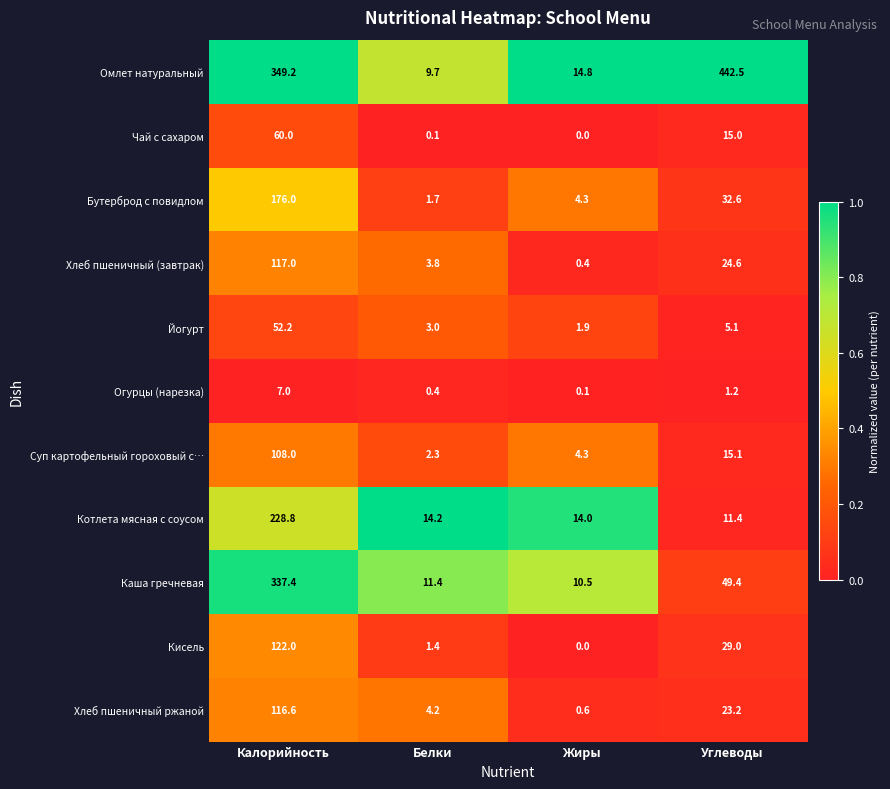

At Белки, list the series in order from largest to smallest.

Котлета мясная с соусом, Каша гречневая, Омлет натуральный, Хлеб пшеничный ржаной, Хлеб пшеничный (завтрак), Йогурт, Суп картофельный гороховый с…, Бутерброд с повидлом, Кисель, Огурцы (нарезка), Чай с сахаром